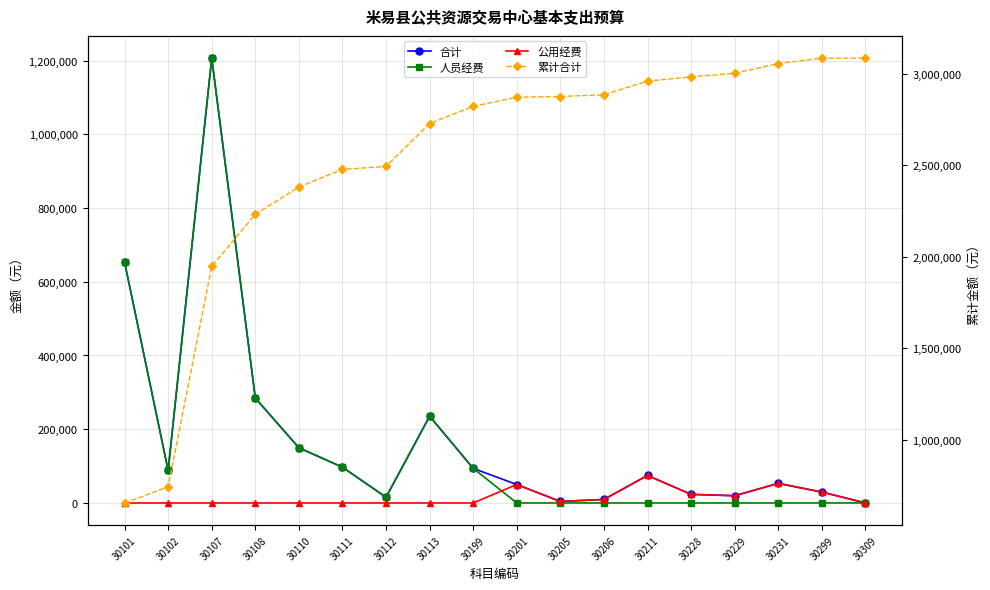

Rank the series at 30110 from lowest to highest value.

公用经费, 合计, 人员经费, 累计合计